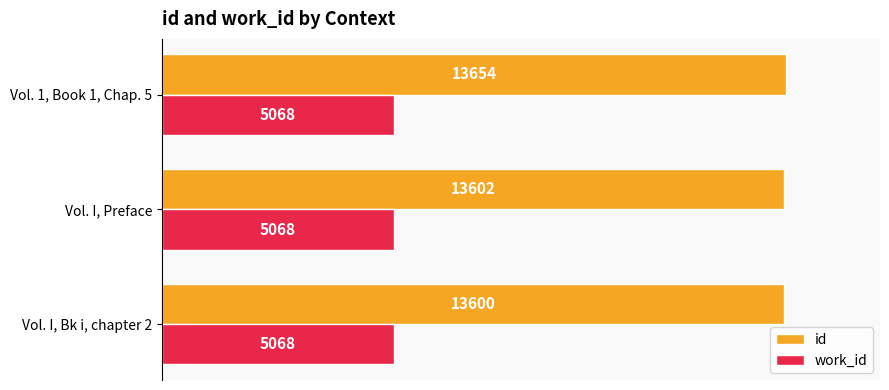

Is it true that id equals 13600 at Vol. I, Bk i, chapter 2?

True